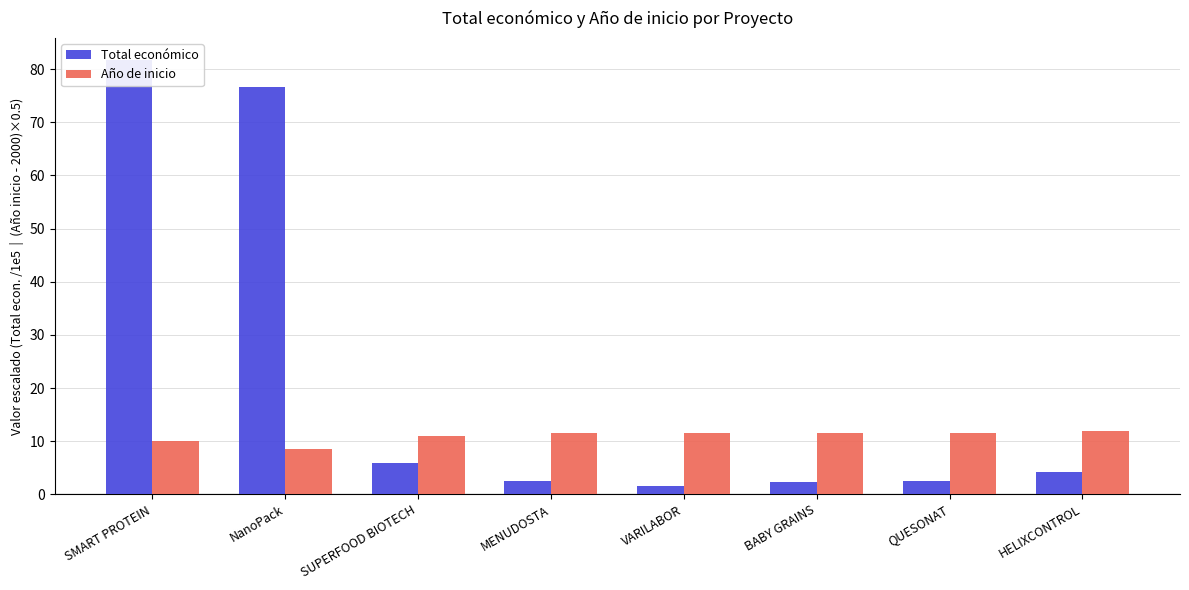

Between QUESONAT and HELIXCONTROL, which series saw the biggest shift?

Total económico